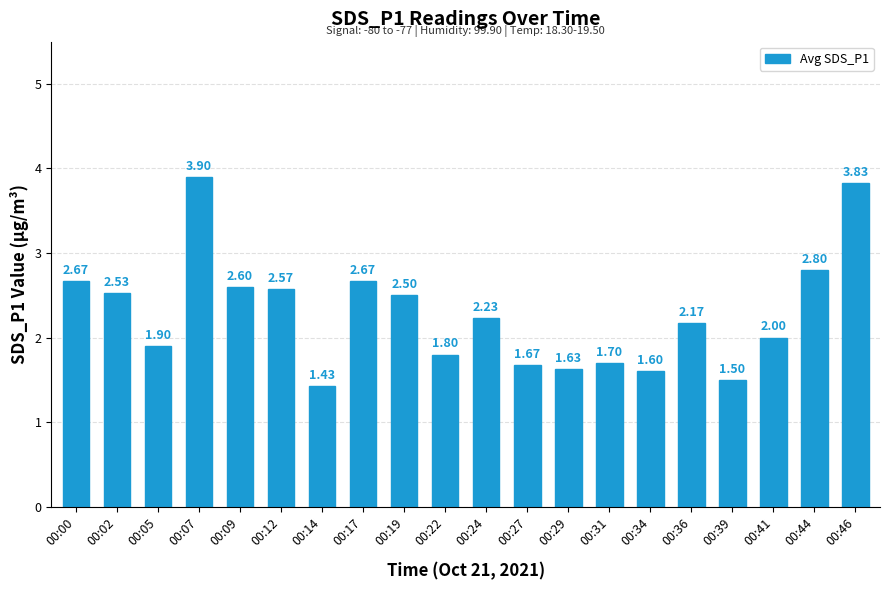

What is the sum of the values at 00:00 and 00:02?

5.2